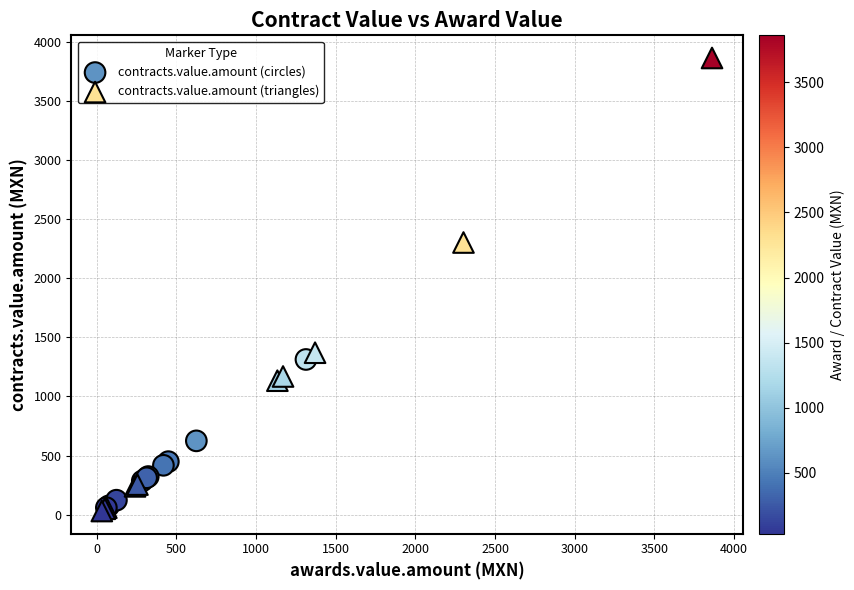

Which series contains the highest Y value?

contracts.value.amount (triangles)